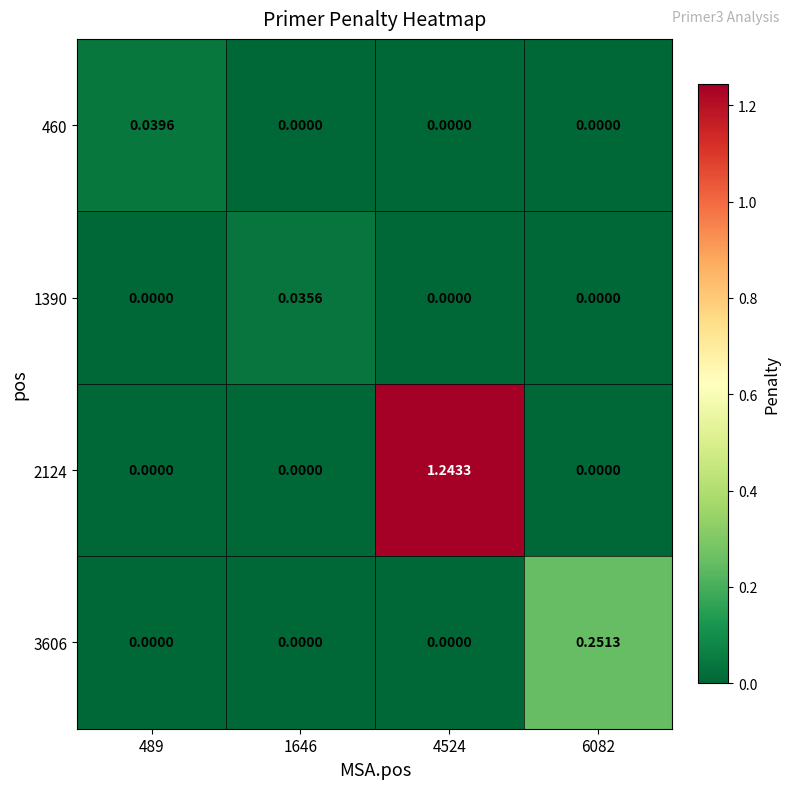

Rank the series at 489 from highest to lowest value.

460, 1390, 2124, 3606